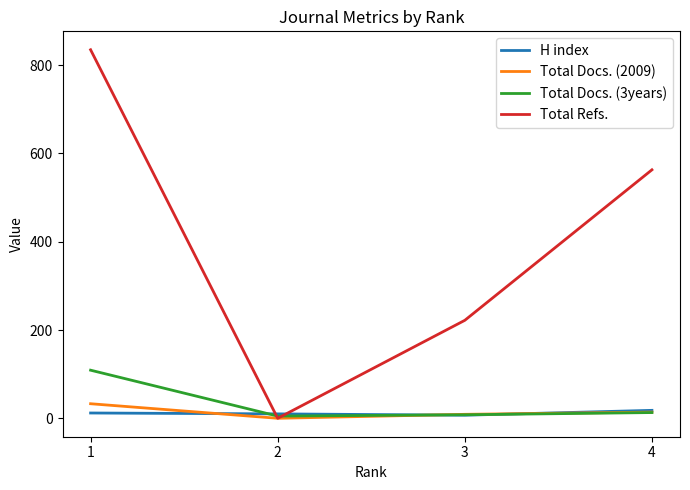

What is the total value across all series at 2?

15